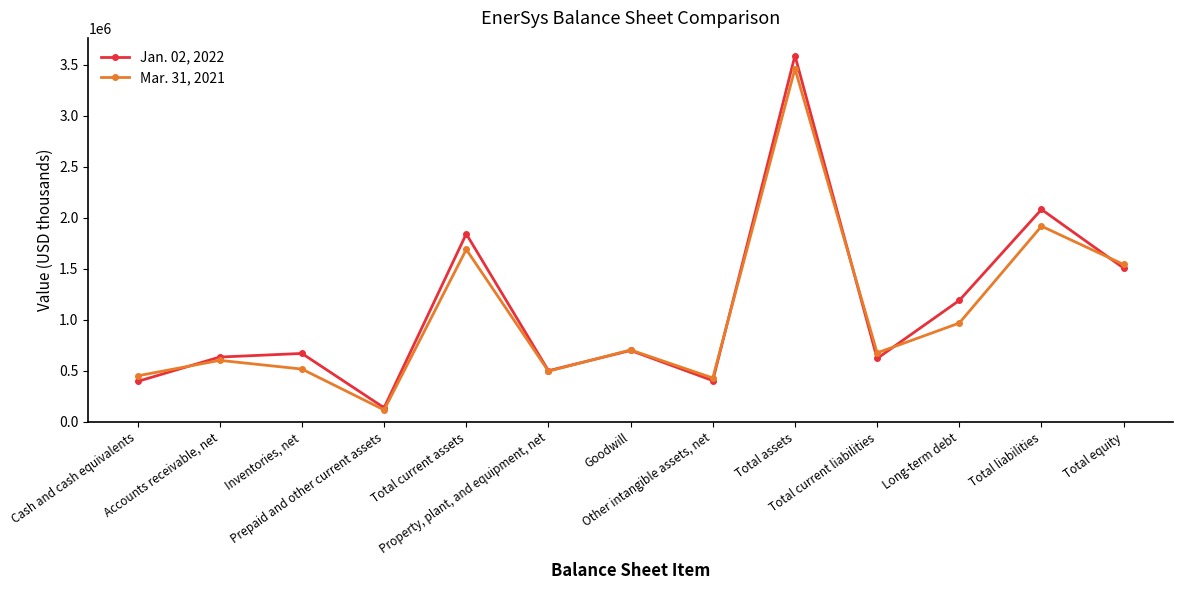

Which series ends up on top after the final intersection of Mar. 31, 2021 and Jan. 02, 2022?

Mar. 31, 2021